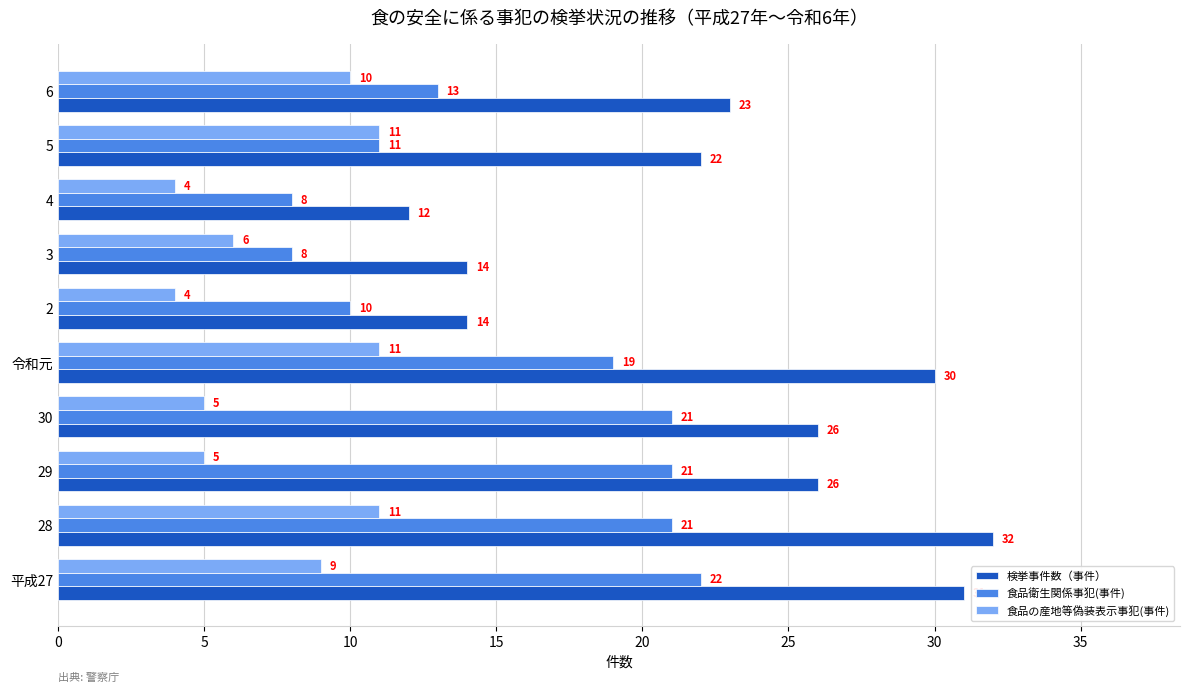

What is the maximum value for 食品衛生関係事犯(事件)?

22